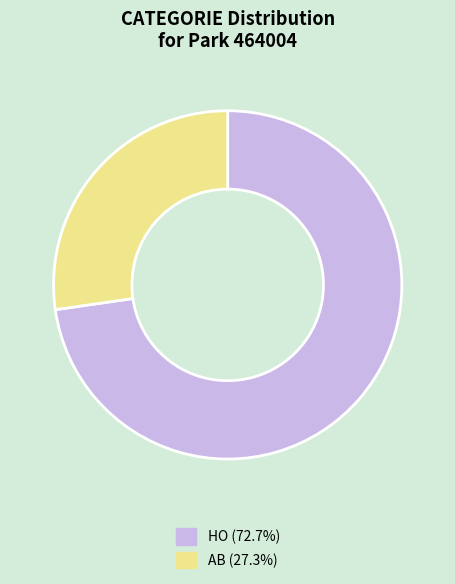

Does HO account for over 50% of the chart?

Yes